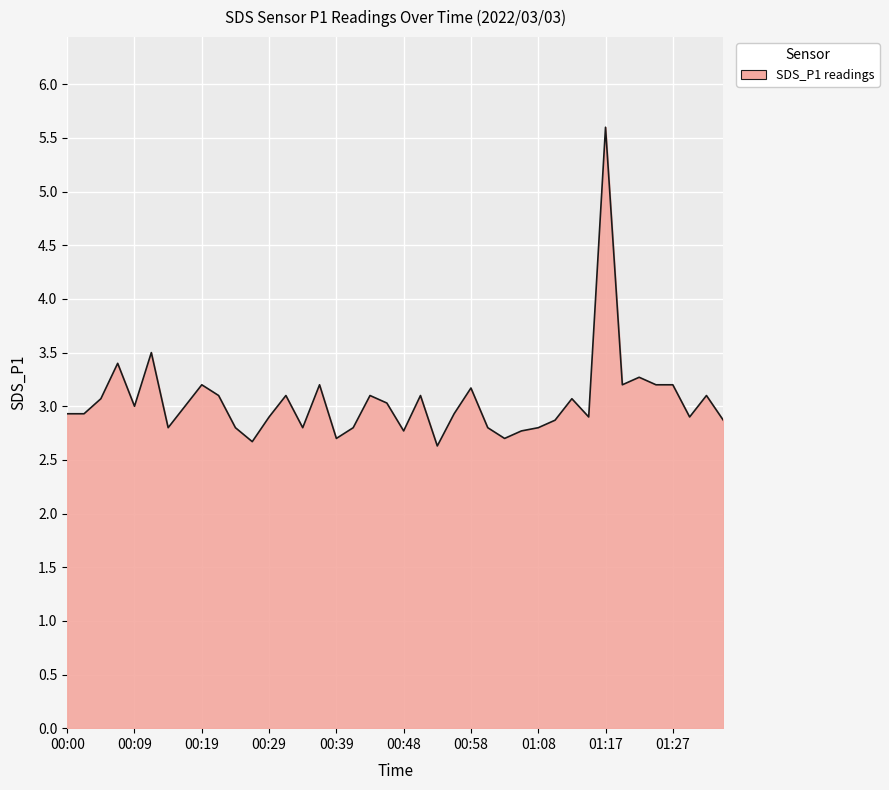

What is the greatest value displayed?

5.6